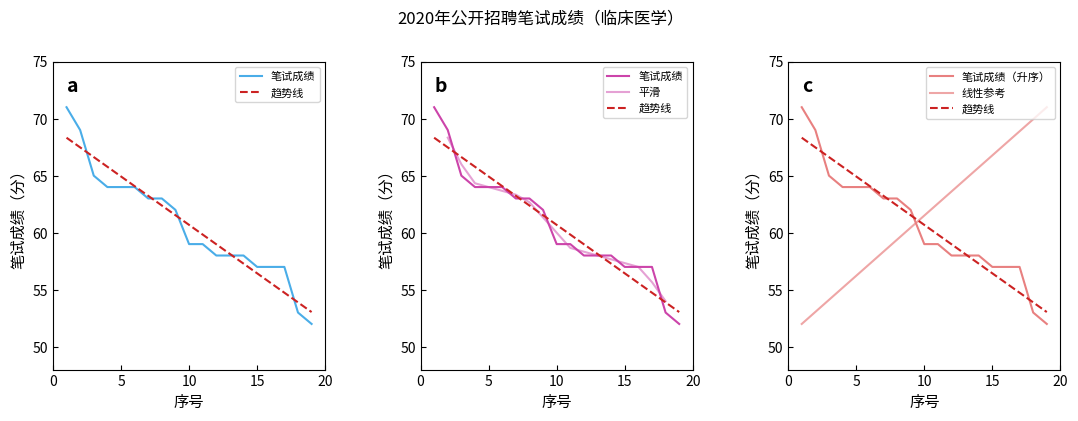

What is the sum of the values at 3 and 17?

122